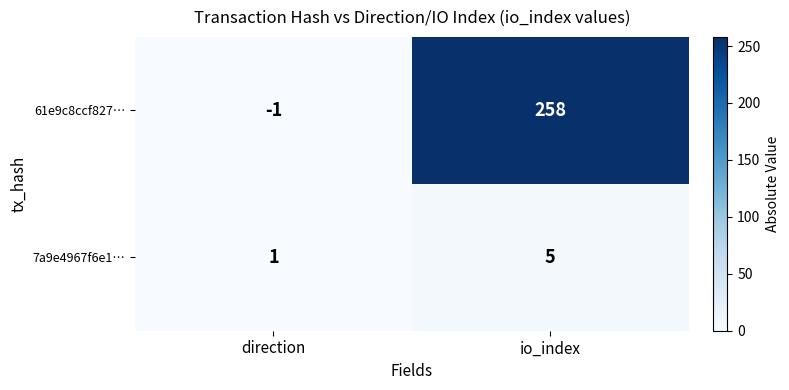

The 7a9e4967f6e1… series shows 1 at direction. True or false?

True